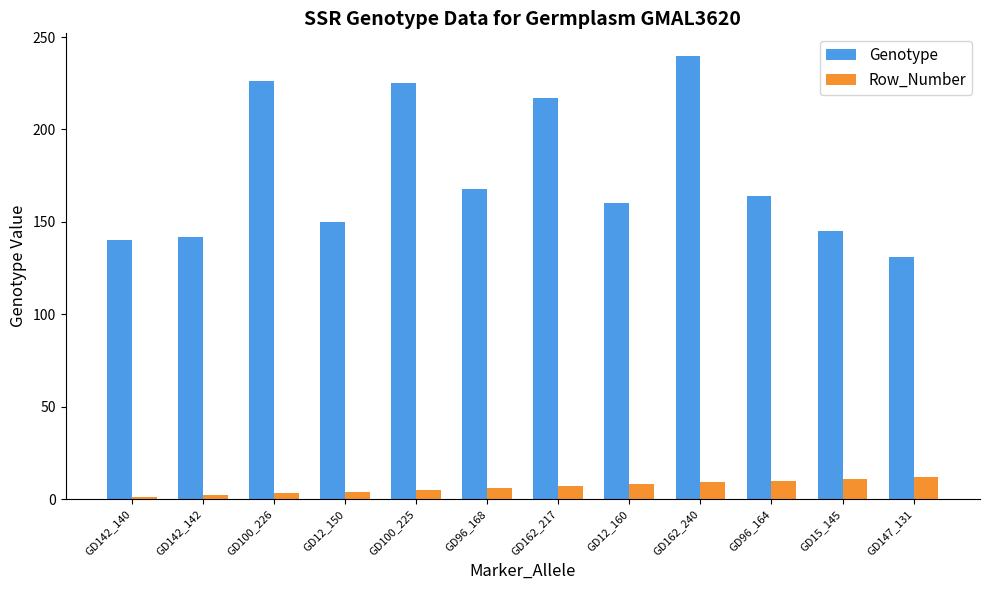

What are all the series names shown in the legend?

Genotype, Row_Number